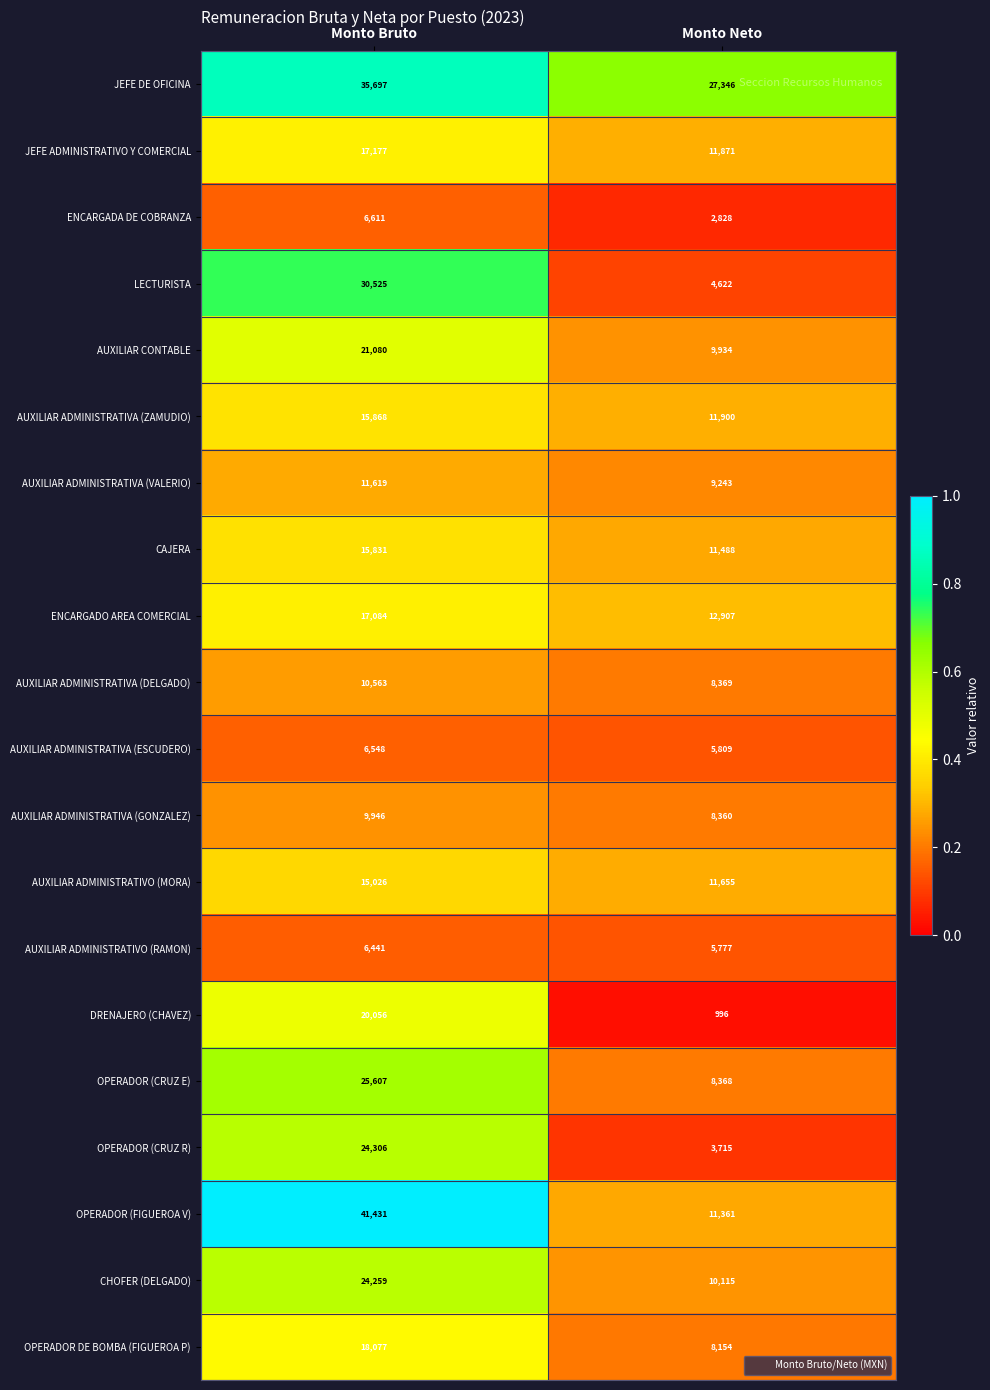

At which category does the chart reach its minimum across all series?

Monto Neto